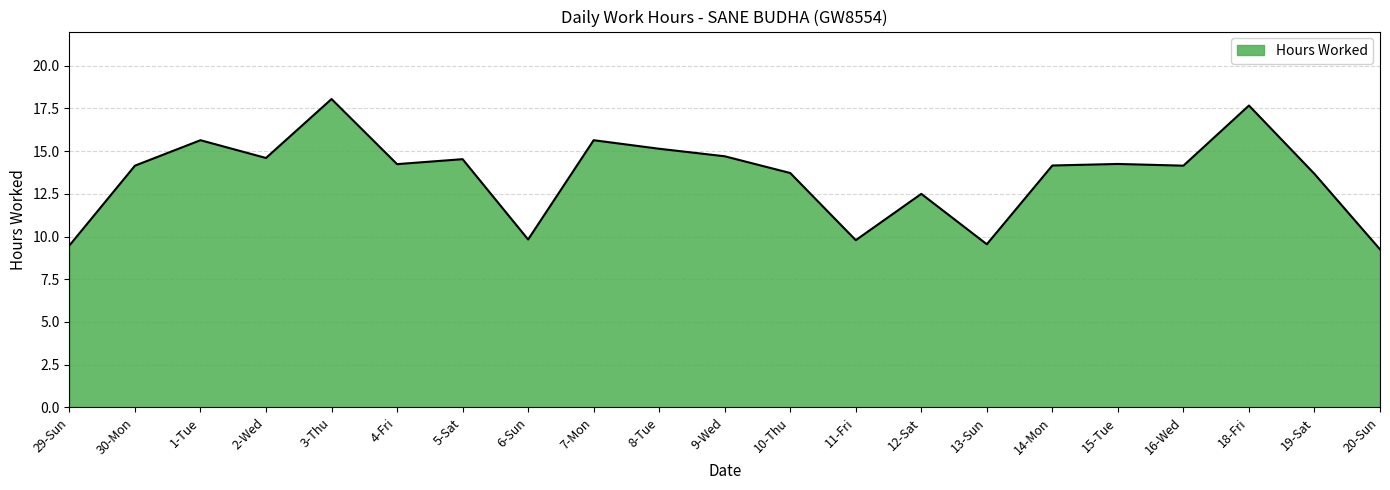

What is the difference between the maximum and minimum values?

8.8